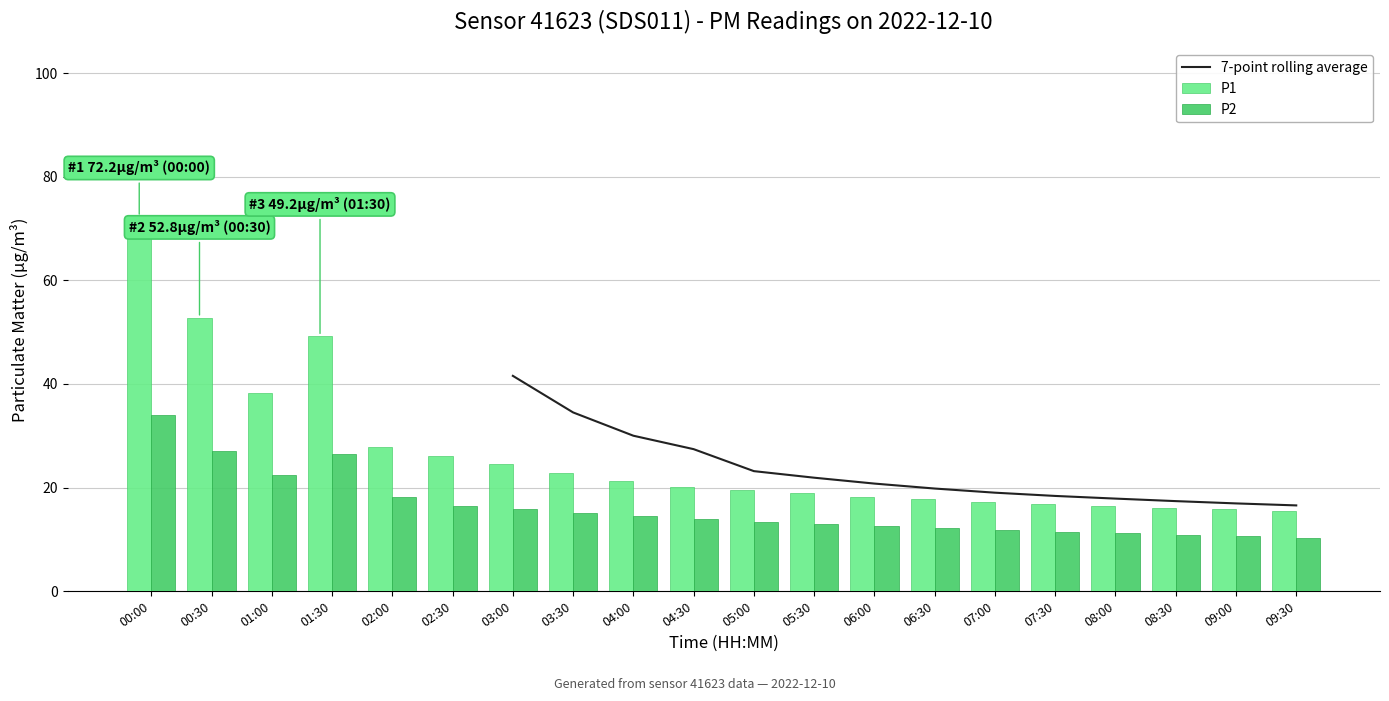

Which category has the highest value across all series?

00:00